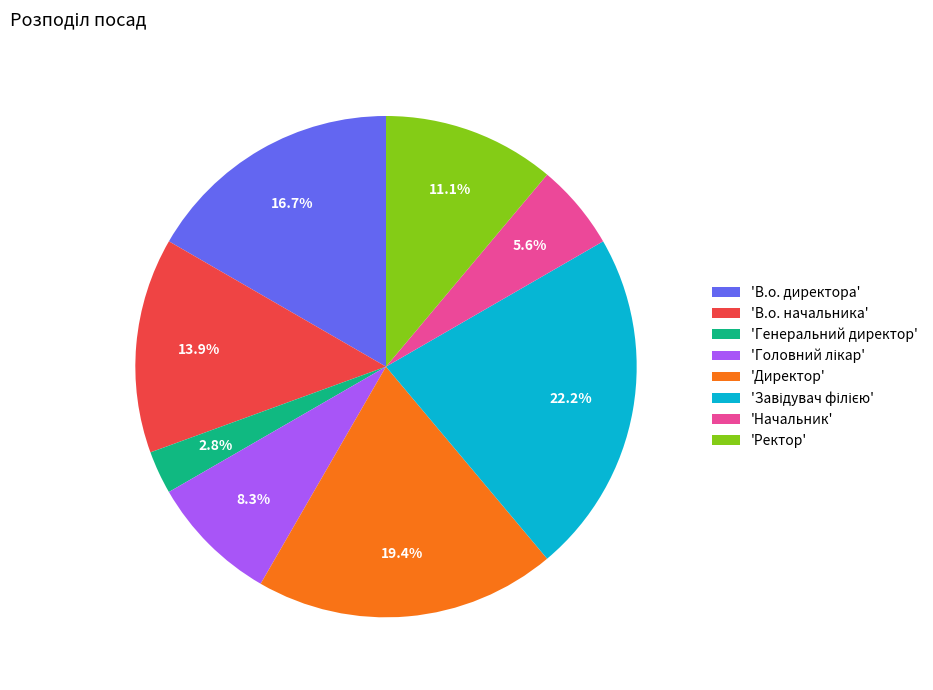

Which category has the smallest portion of the pie?

'Генеральний директор'